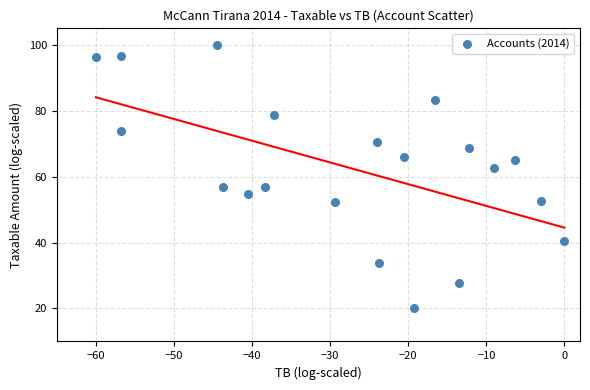

What is the range of X values (max minus min)?

60.0